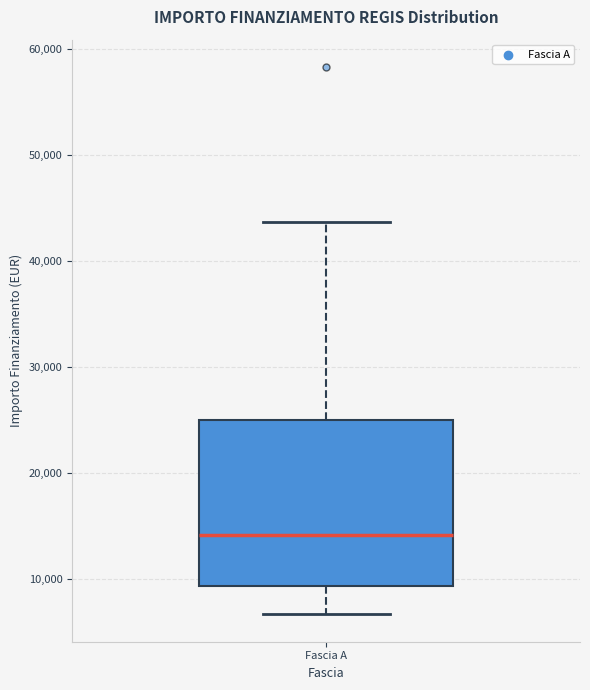

Read this box plot against the y-axis: the position of the median line, the range covered by the box, and the ends of both whiskers. The values are not printed on the chart, so give them approximately, as read against the axis.

median 14000, box 9000 to 25000, whiskers 7000 to 44000